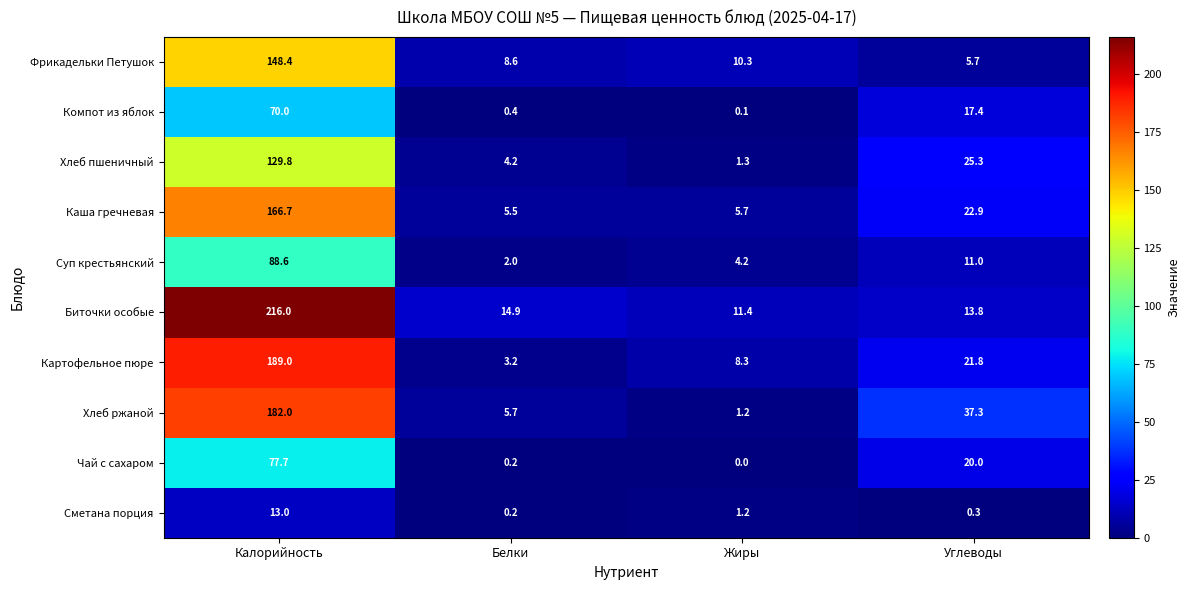

How many distinct data groups are displayed?

10